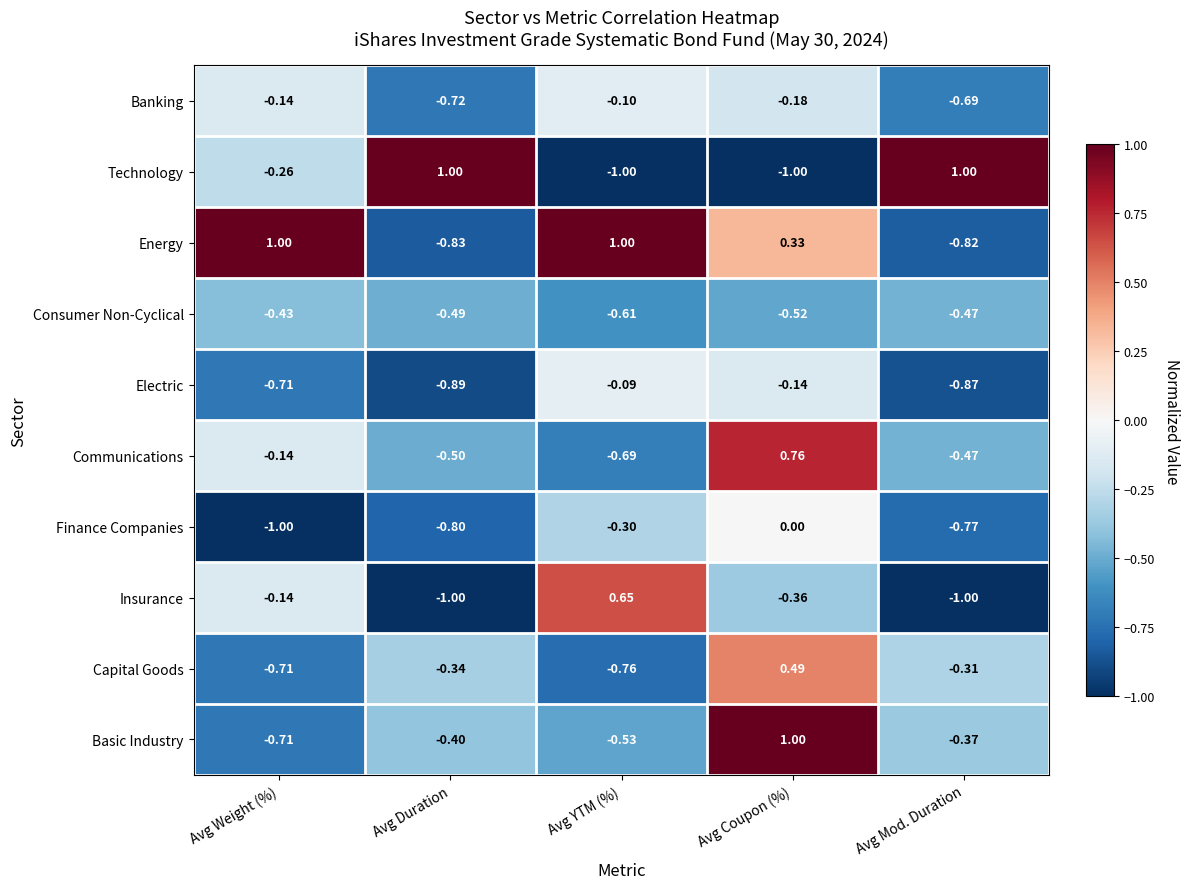

At which label is Finance Companies closest to 0?

Avg Coupon (%)